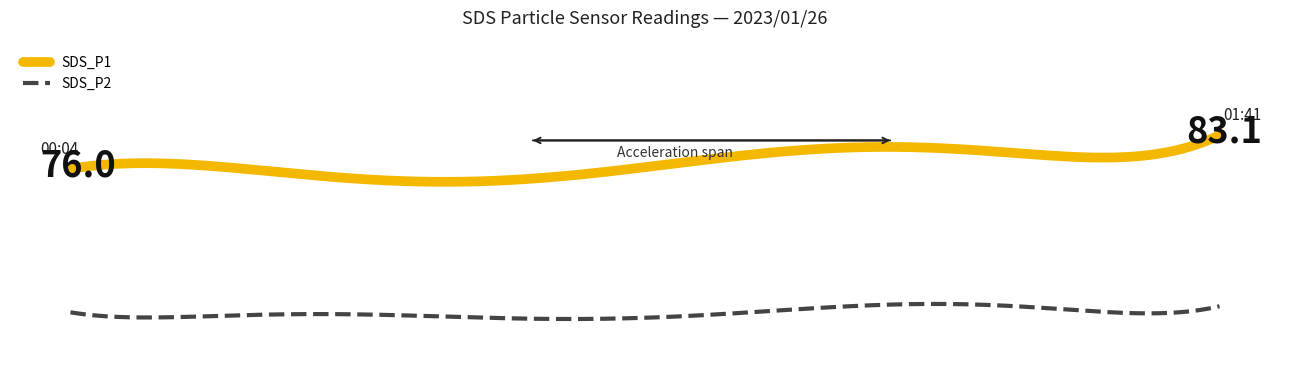

At which category is the sum across all series the highest?

01:00